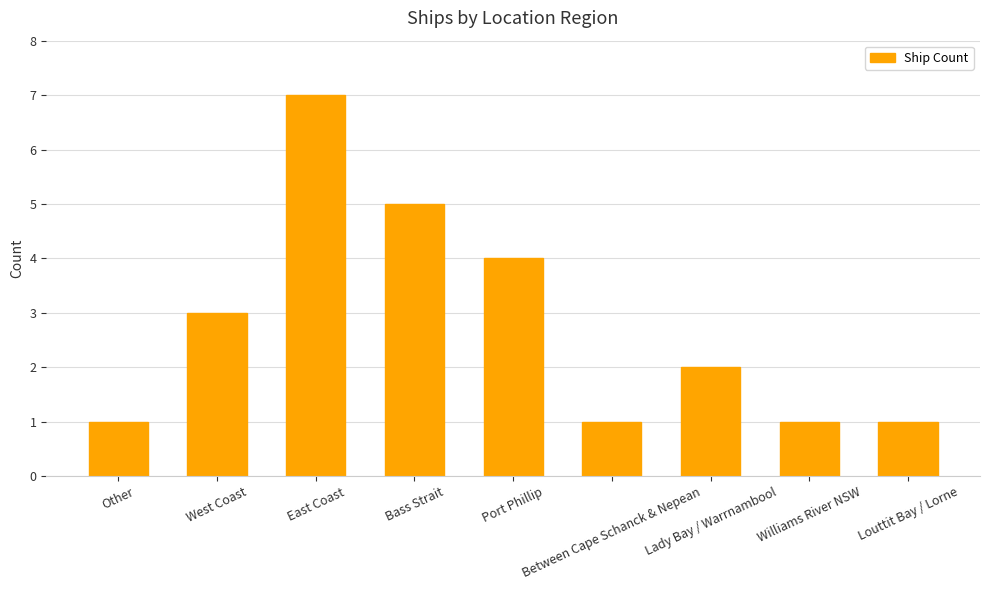

How many values are below 2?

4